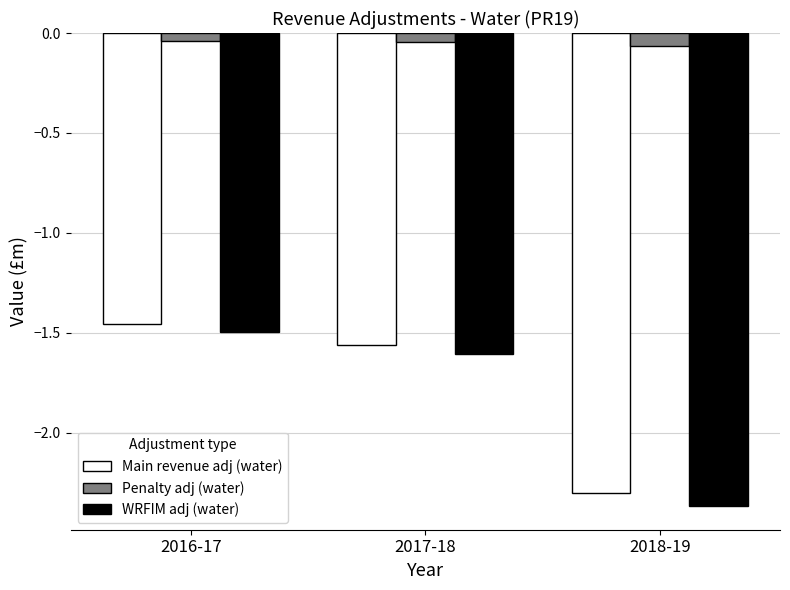

Which series has the largest range (max minus min)?

WRFIM adj (water)